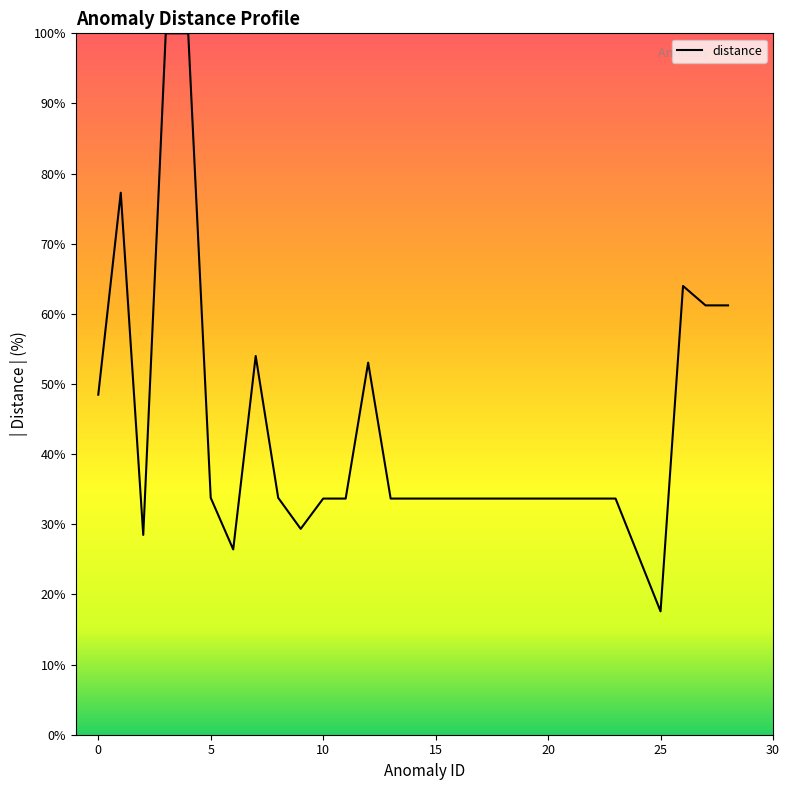

What is the maximum value shown in the chart?

100.0